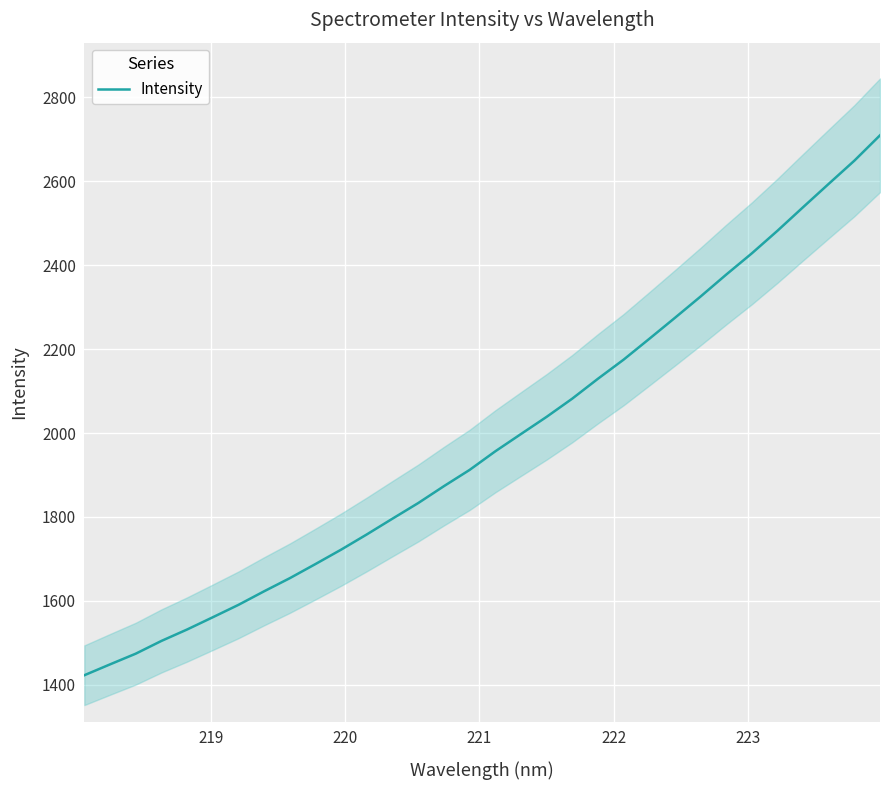

What is the value of the 3rd point from the left?

1474.1